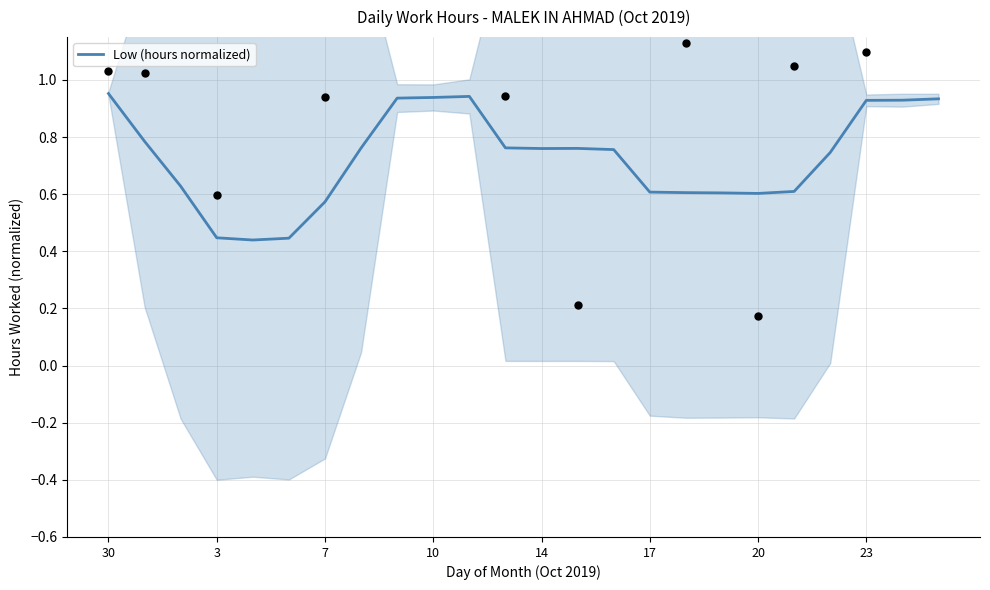

Between 11 and 23, which is larger?

11